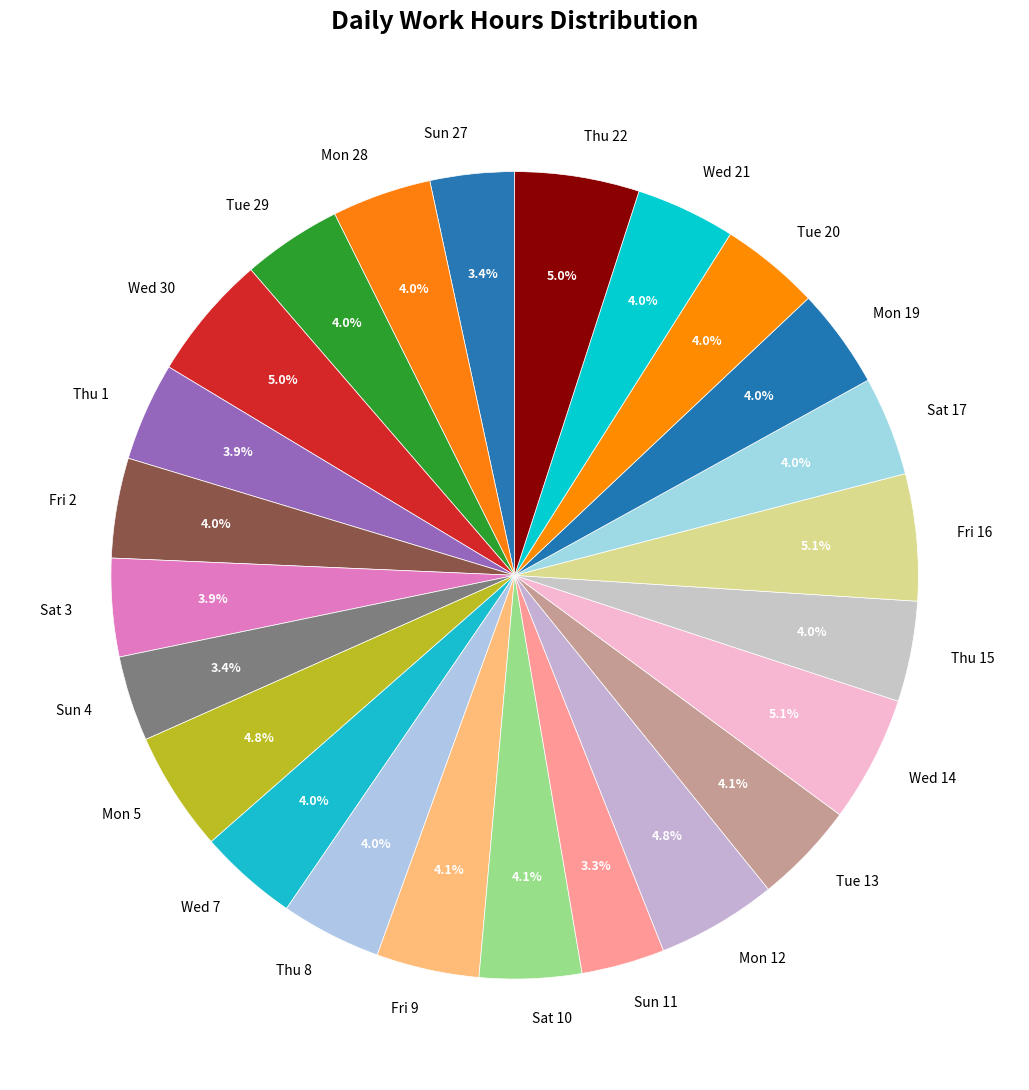

What percentage is NOT represented by Sun 27?

96.6%